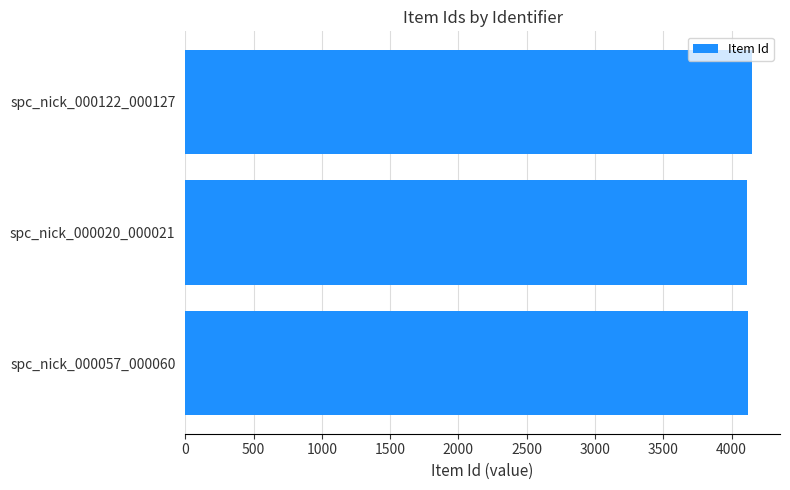

What is the smallest value displayed?

4111